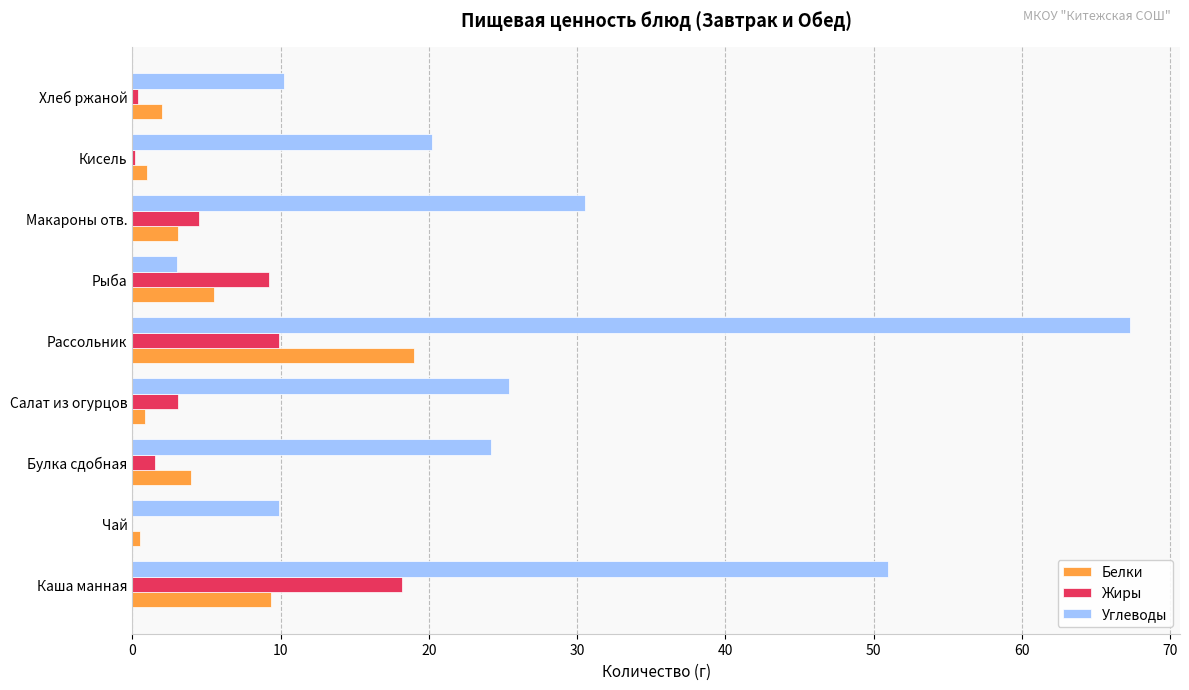

What is the approximate value of Белки at Булка сдобная?

4.0